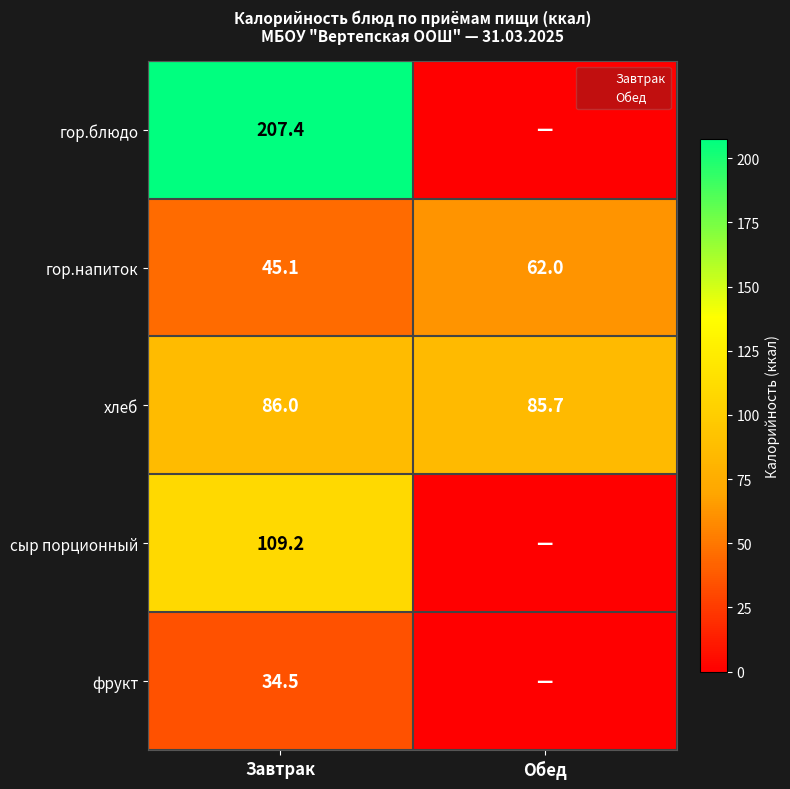

How many categories are shown in the chart?

2